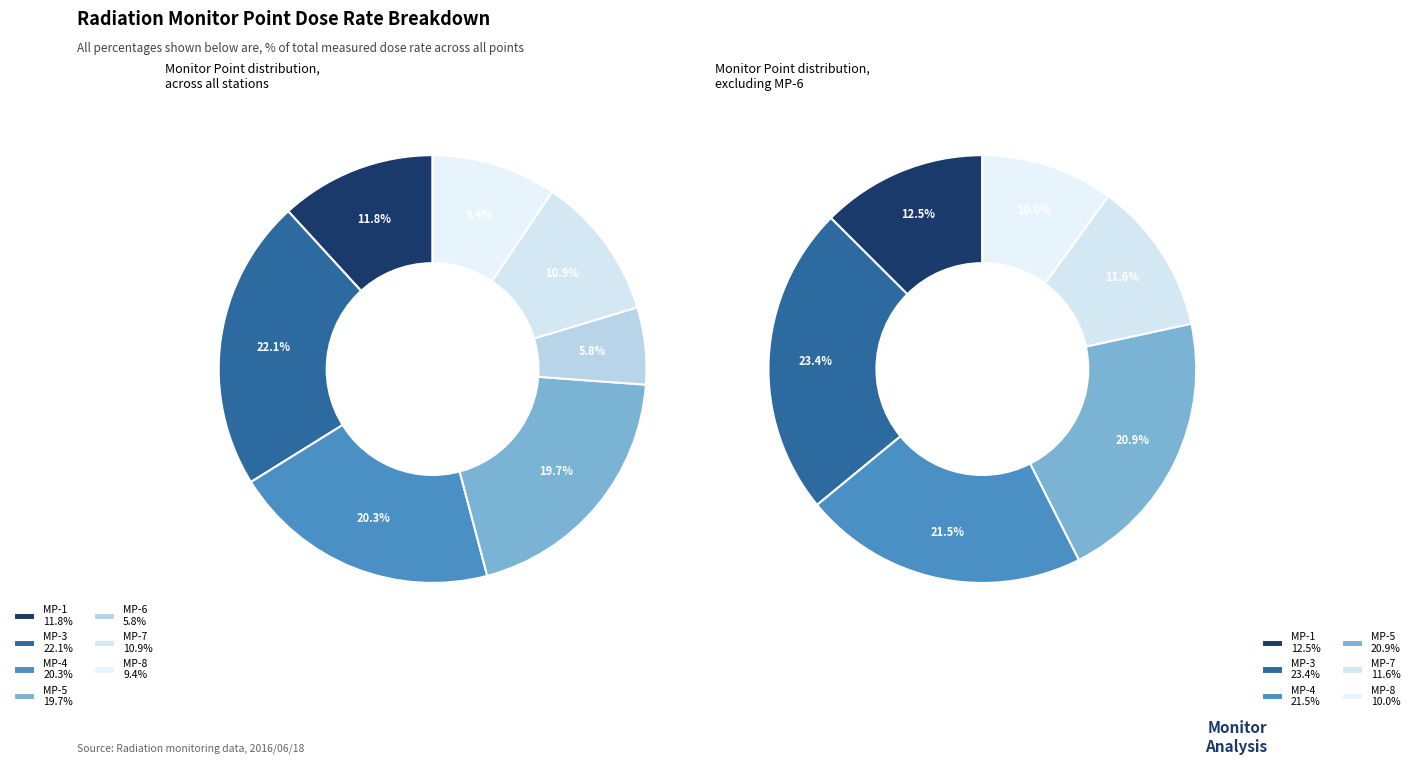

Is it true that MP-1 is 20% of the pie?

False